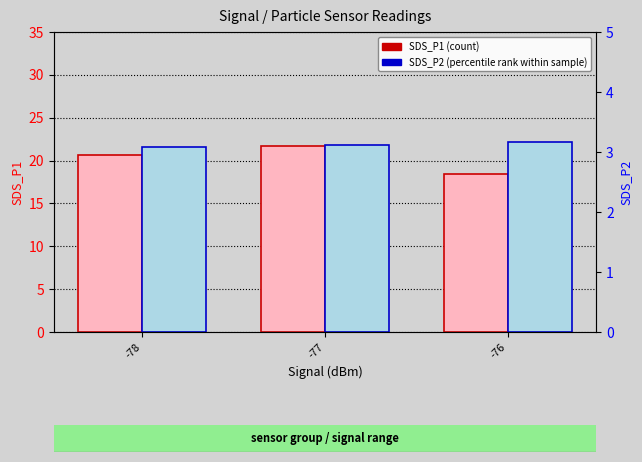

How many SDS_P1 (count) values are between 18 and 21?

2